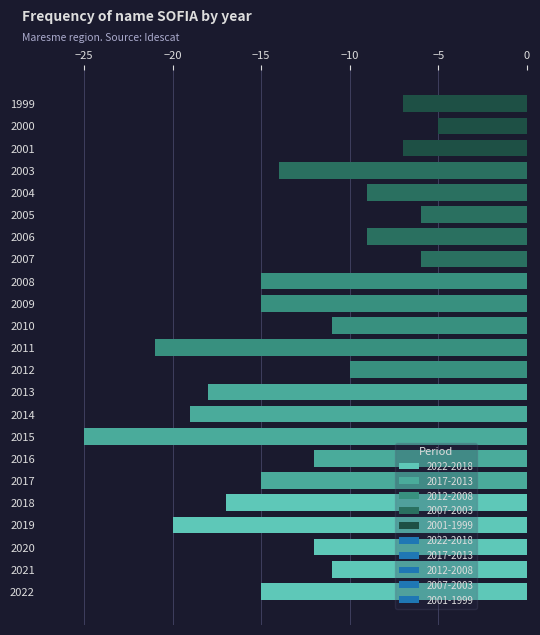

Reading left to right, list all the values displayed in this chart.

2022=15	2021=11	2020=12	2019=20	2018=17	2017=15	2016=12	2015=25	2014=19	2013=18	2012=10	2011=21	2010=11	2009=15	2008=15	2007=6	2006=9	2005=6	2004=9	2003=14	2001=7	2000=5	1999=7